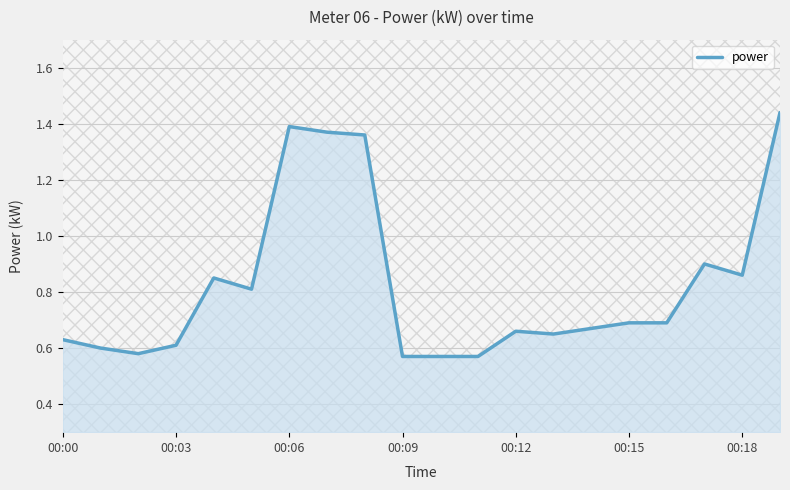

What is the change in value from 00:09 to 00:12?

+0.1